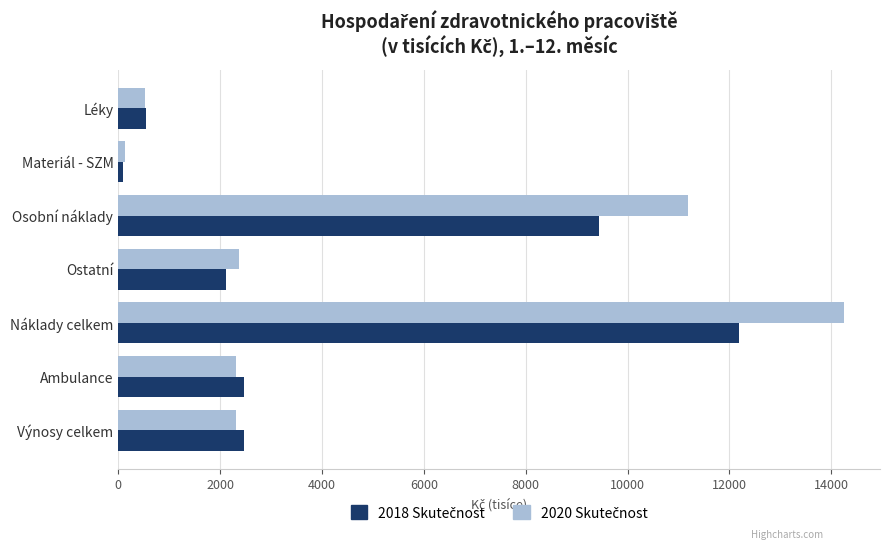

What is the maximum value shown in the chart?

14242.8